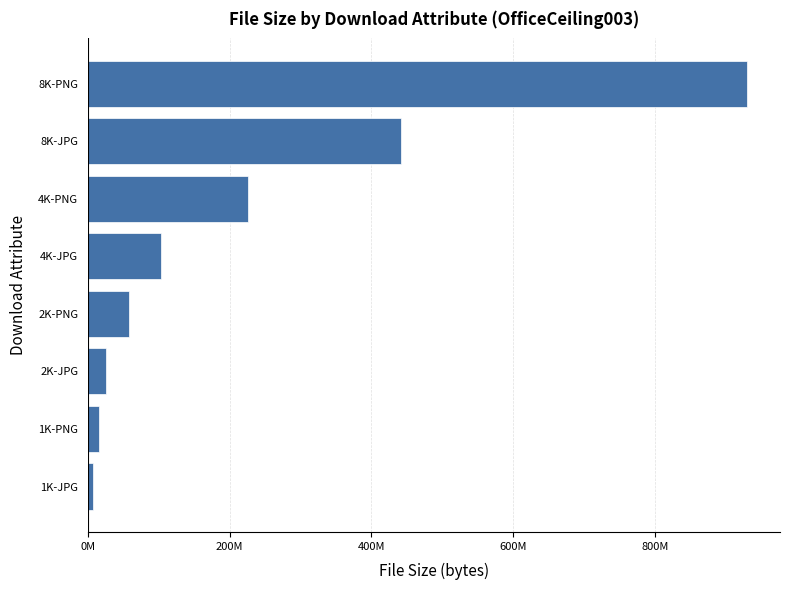

List the labels in order of value, smallest first.

1K-JPG, 1K-PNG, 2K-JPG, 2K-PNG, 4K-JPG, 4K-PNG, 8K-JPG, 8K-PNG